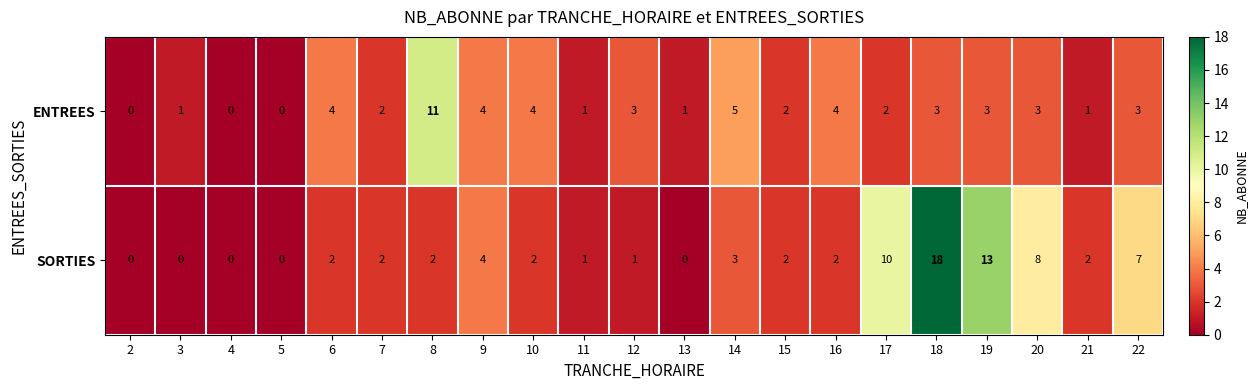

Which category has the highest value across all series?

18